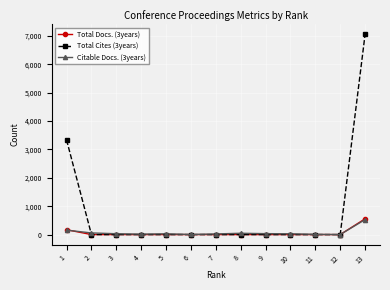

Which series has the widest spread of values?

Total Cites (3years)